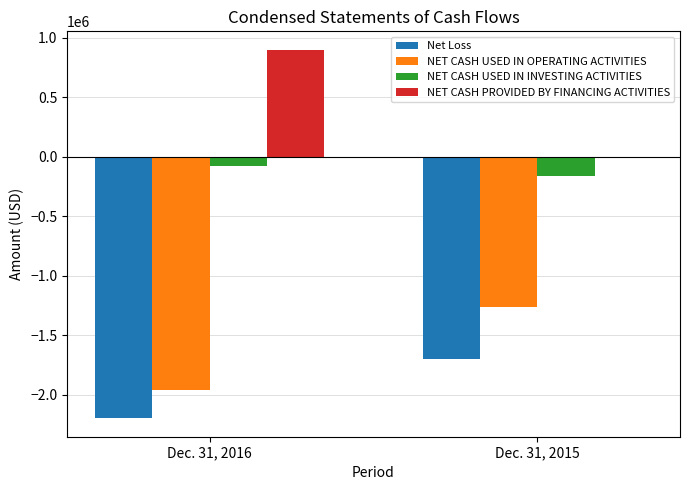

The value of NET CASH PROVIDED BY FINANCING ACTIVITIES at Dec. 31, 2015 is -590405. True or false?

False